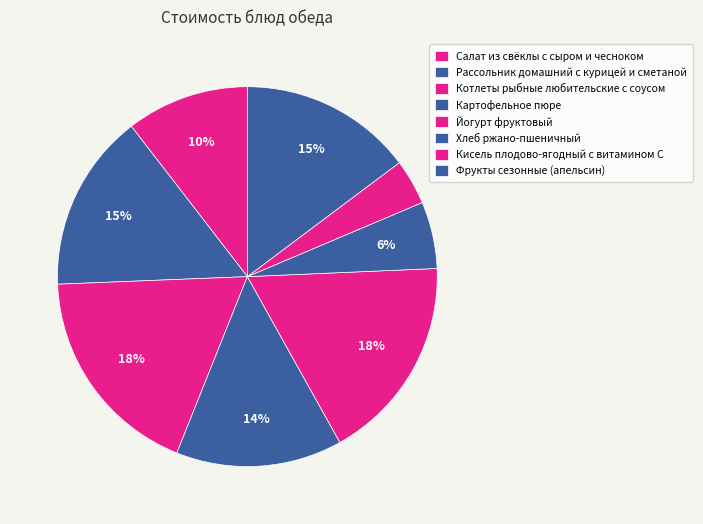

Which category has the smallest portion of the pie?

Кисель плодово-ягодный с витамином С